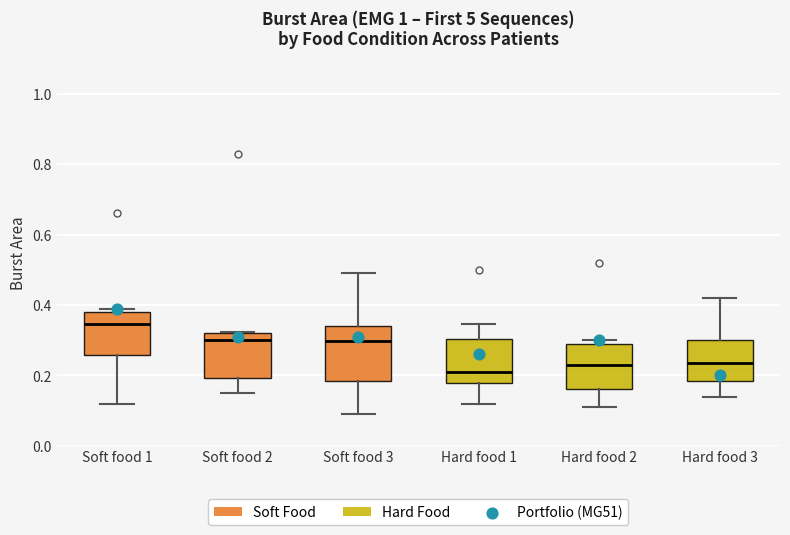

Where does the upper whisker of the box for Soft food 3 end on the y-axis? The values are not printed on the chart, so give them approximately, as read against the axis.

0.50